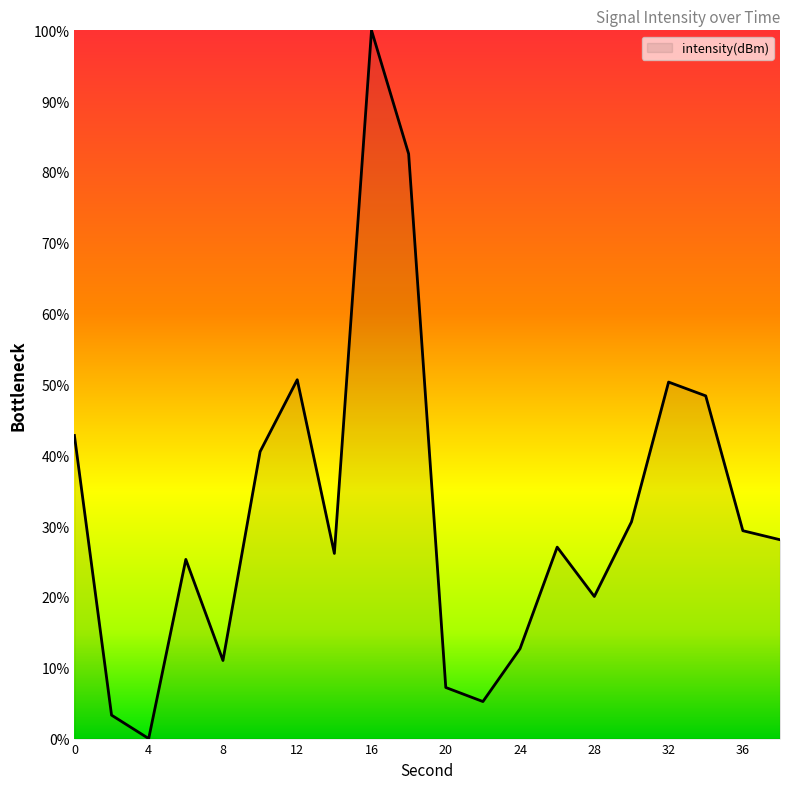

What is the difference between the maximum and minimum values?

100.0